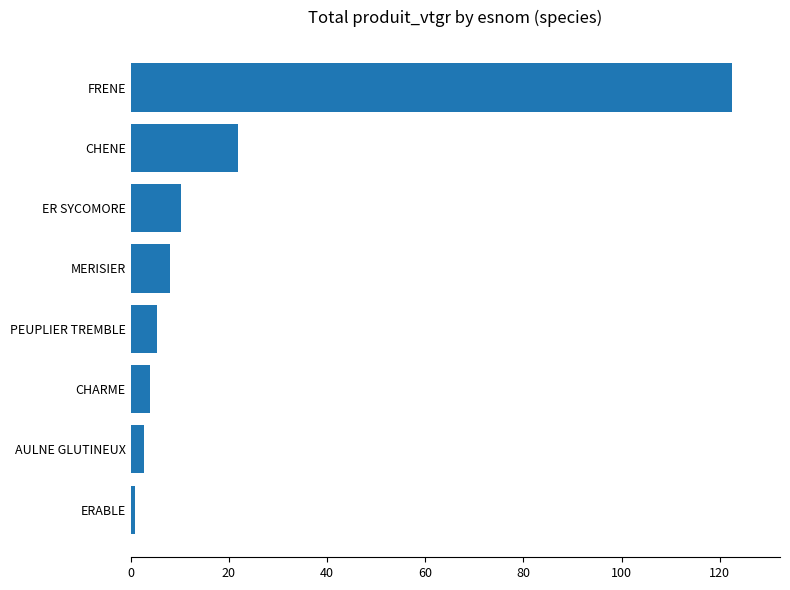

The value at CHARME is 3.9. True or false?

True